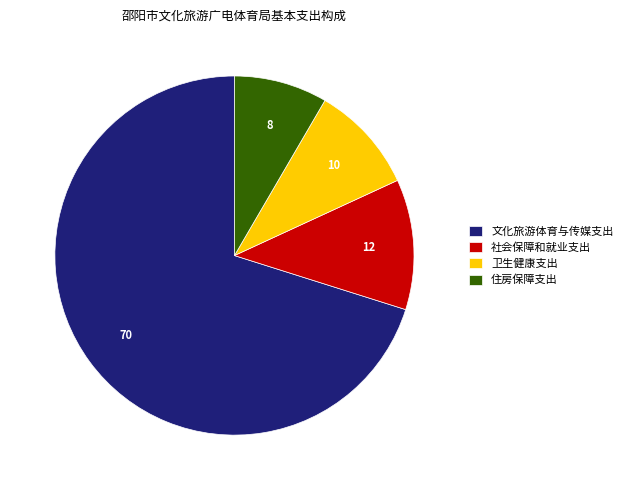

Rank the categories by value from highest to lowest.

文化旅游体育与传媒支出, 社会保障和就业支出, 卫生健康支出, 住房保障支出